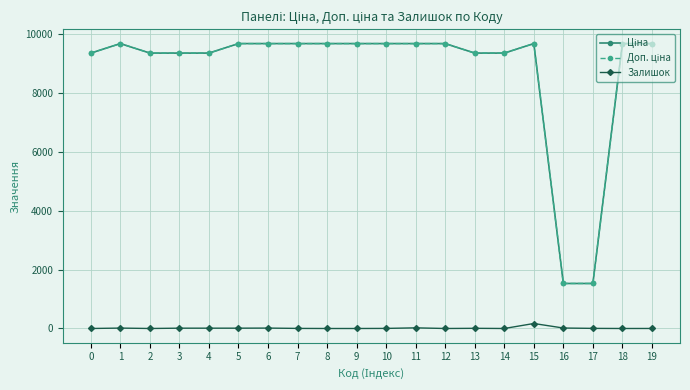

True or false: Залишок has more than 1 interior local peaks.

True